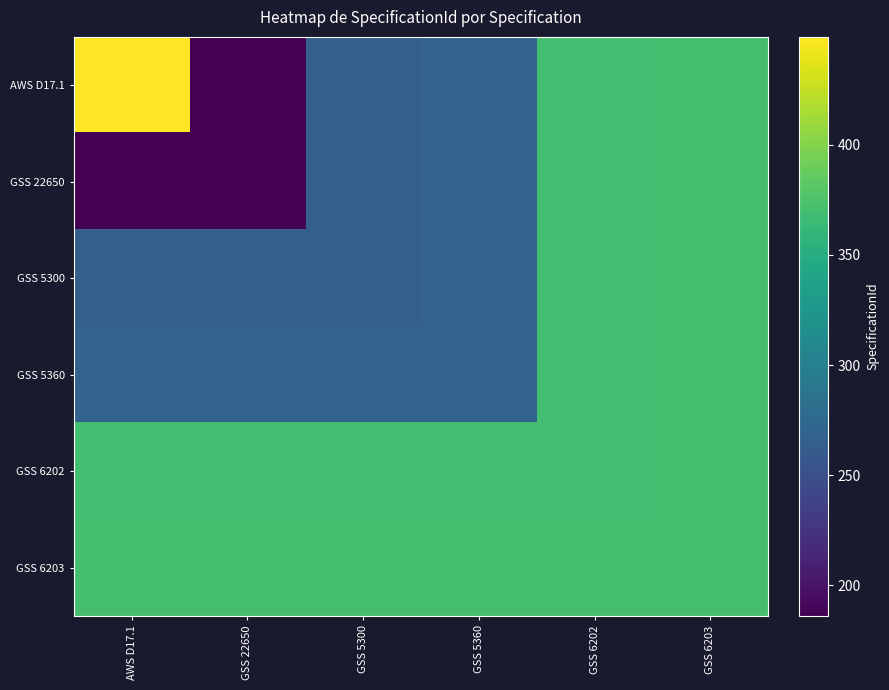

Reading right to left, list all the values displayed in this chart.

AWS D17.1: GSS 6203=371	GSS 6202=370	GSS 5360=269	GSS 5300=266	GSS 22650=186	AWS D17.1=449
GSS 22650: GSS 6203=371	GSS 6202=370	GSS 5360=269	GSS 5300=266	GSS 22650=186	AWS D17.1=186
GSS 5300: GSS 6203=371	GSS 6202=370	GSS 5360=269	GSS 5300=266	GSS 22650=266	AWS D17.1=266
GSS 5360: GSS 6203=371	GSS 6202=370	GSS 5360=269	GSS 5300=269	GSS 22650=269	AWS D17.1=269
GSS 6202: GSS 6203=371	GSS 6202=370	GSS 5360=370	GSS 5300=370	GSS 22650=370	AWS D17.1=370
GSS 6203: GSS 6203=371	GSS 6202=371	GSS 5360=371	GSS 5300=371	GSS 22650=371	AWS D17.1=371